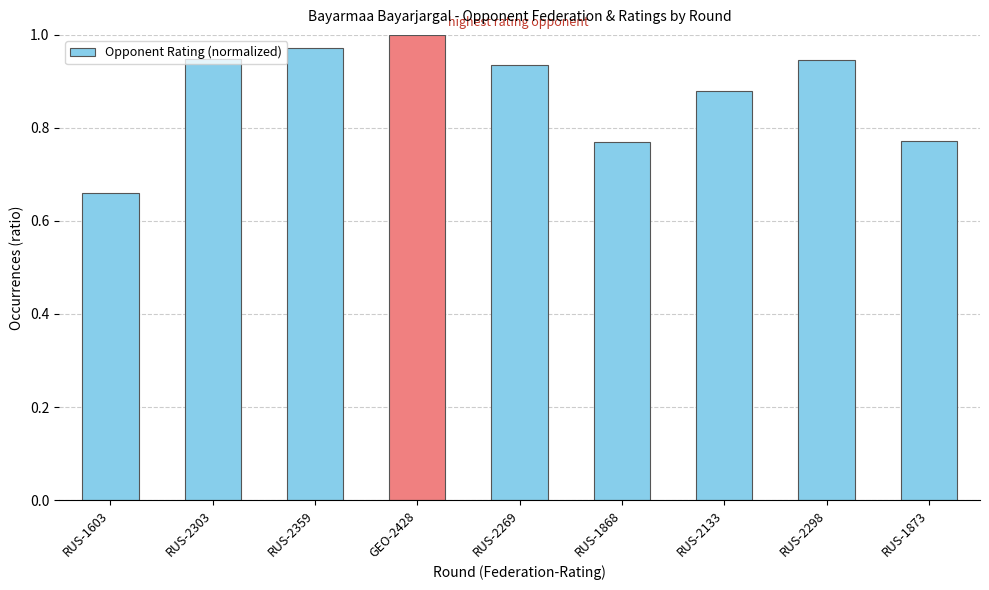

What is the label of the 5th bar from the left?

RUS-2269